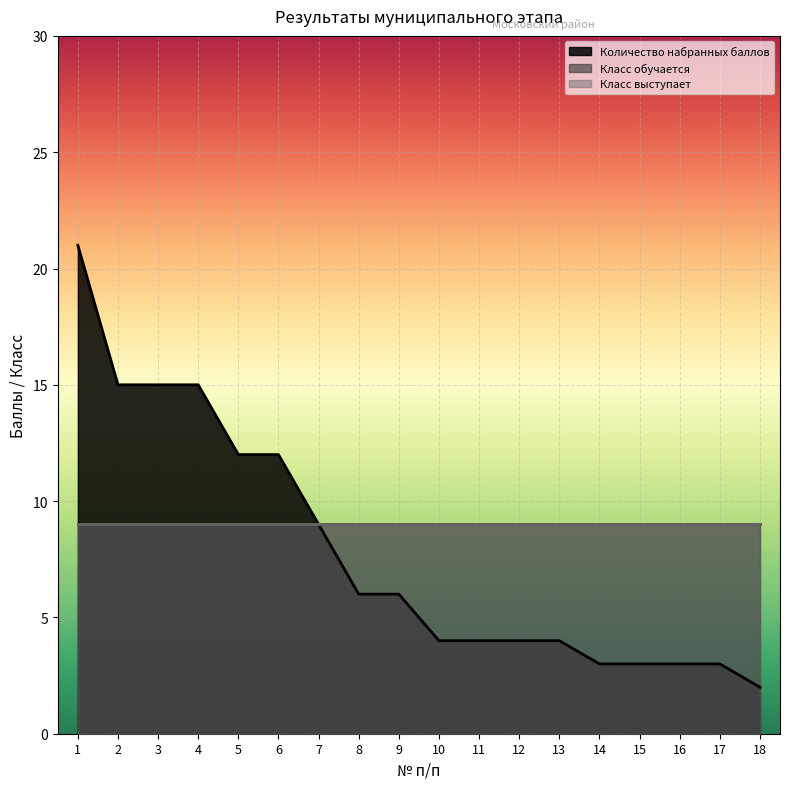

What is the sum of all Количество набранных баллов values?

141